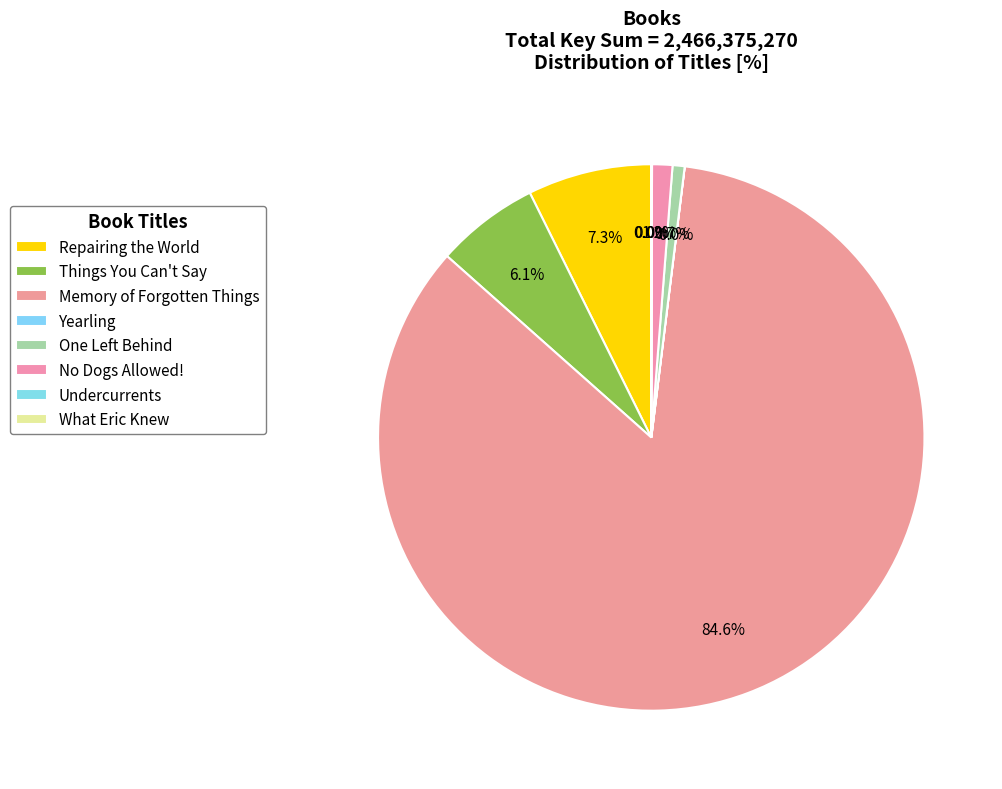

How many segments does this pie chart have?

8